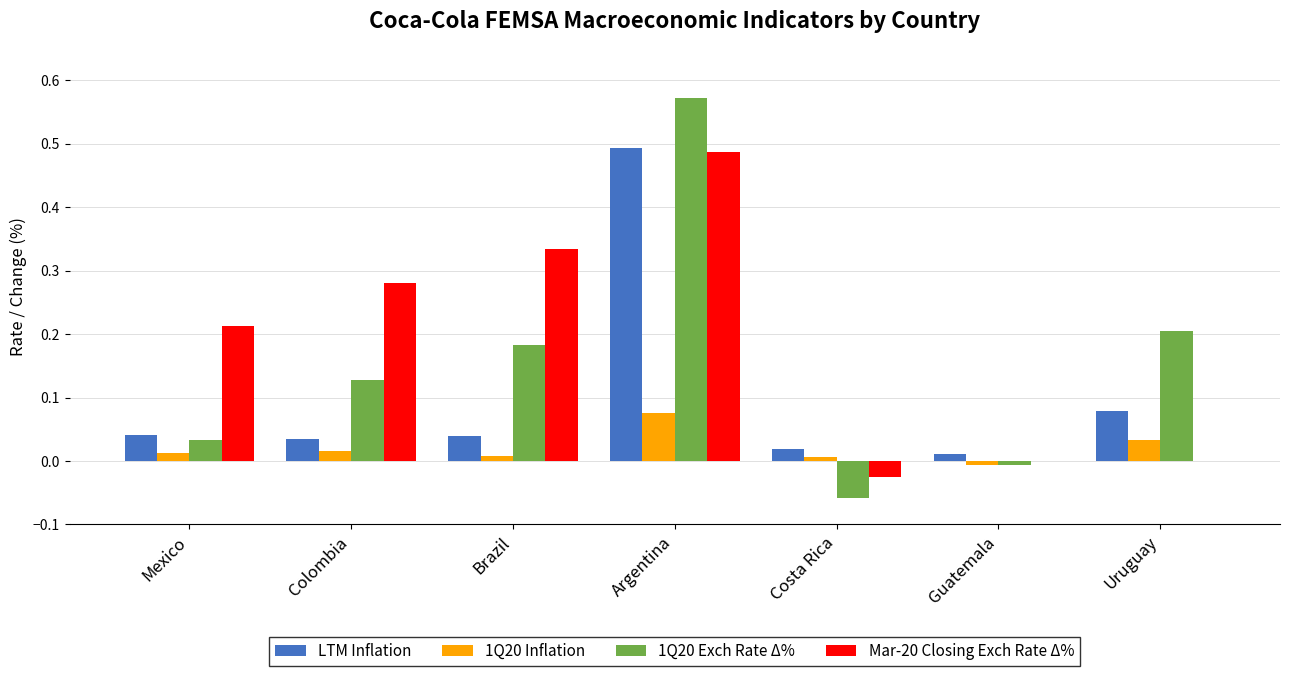

The value of LTM Inflation at Guatemala is 0.0. True or false?

True